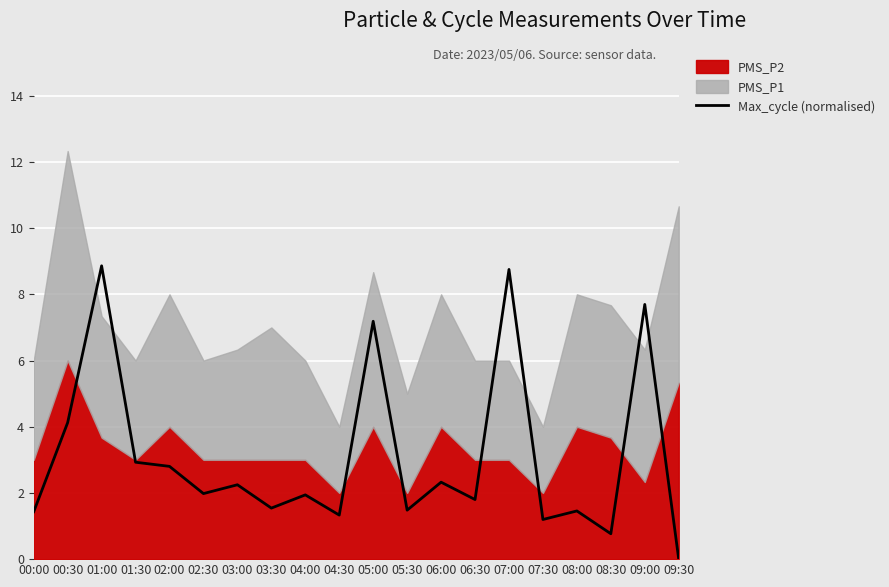

Rank the categories by value from lowest to highest.

09:30, 08:30, 07:30, 04:30, 00:00, 08:00, 05:30, 03:30, 06:30, 04:00, 02:30, 03:00, 06:00, 02:00, 01:30, 00:30, 05:00, 09:00, 07:00, 01:00